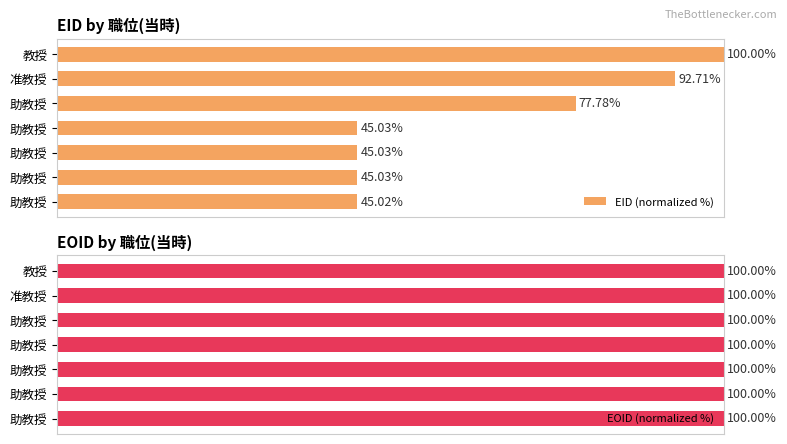

Does the chart contain stacked bars?

No